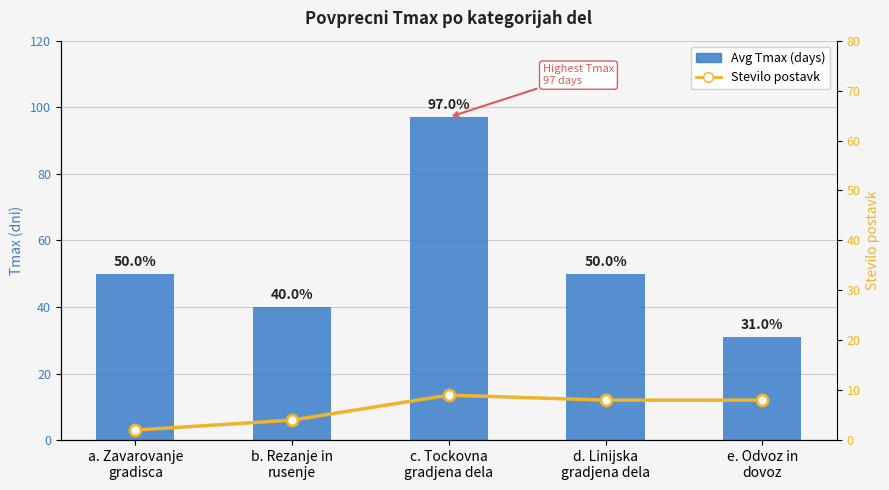

Where does the Avg Tmax (days) series first go above 50?

c. Tockovna
gradjena dela